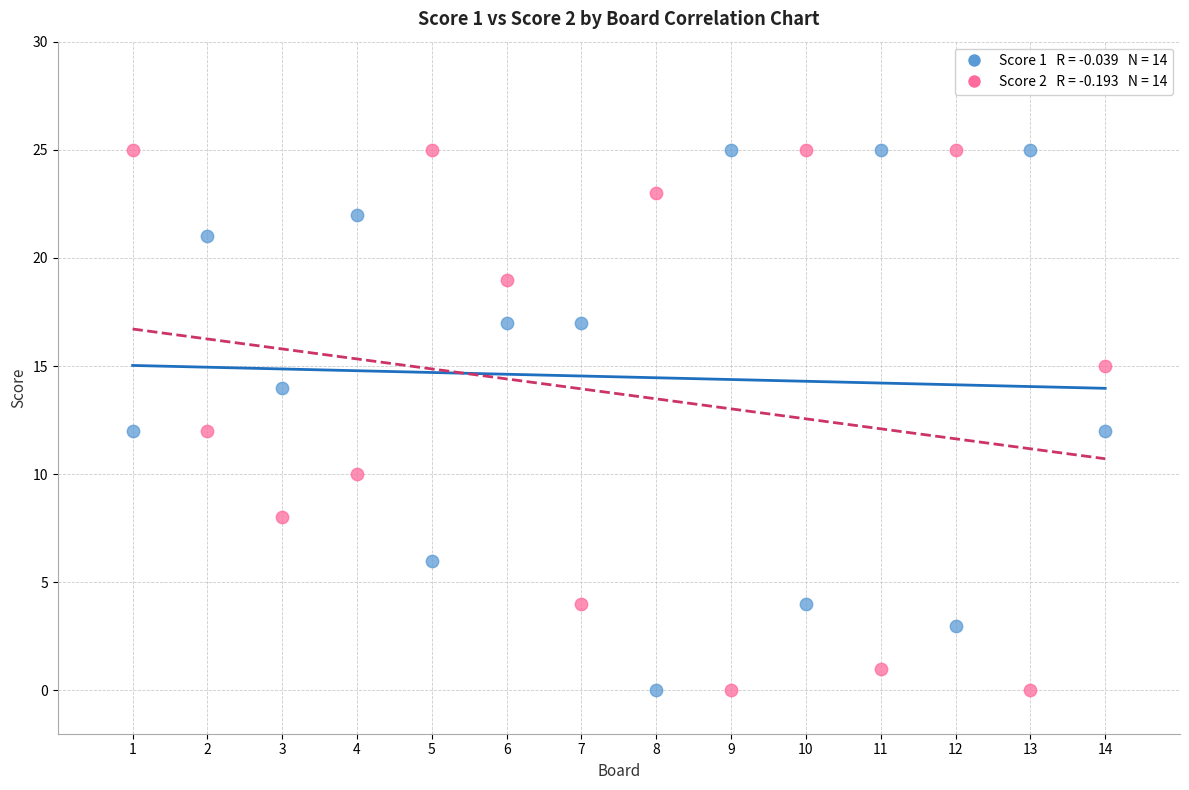

Across all data points, what is the range of Y values (max minus min)?

25